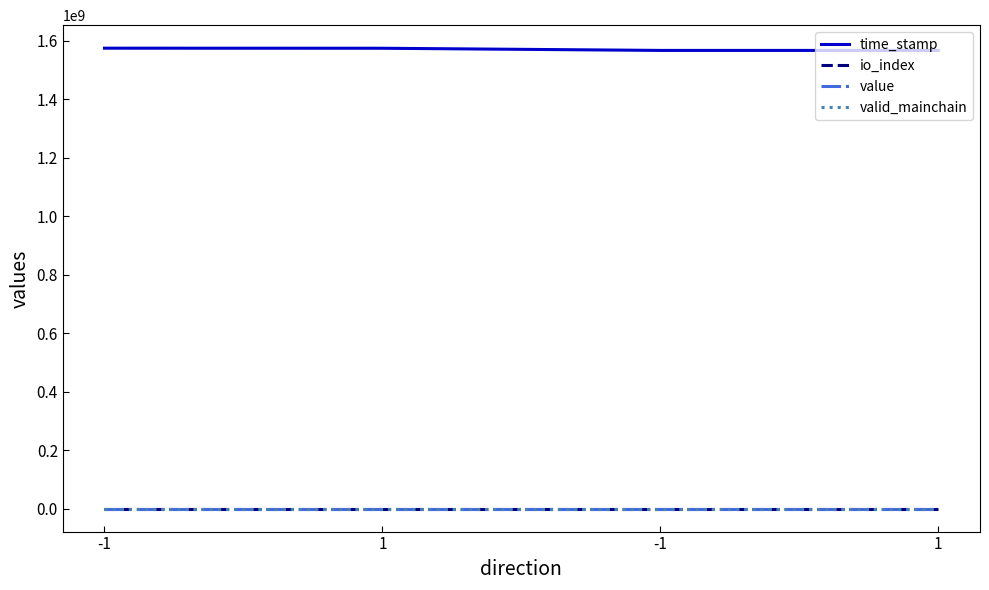

True or false: io_index and valid_mainchain intersect in this chart.

True